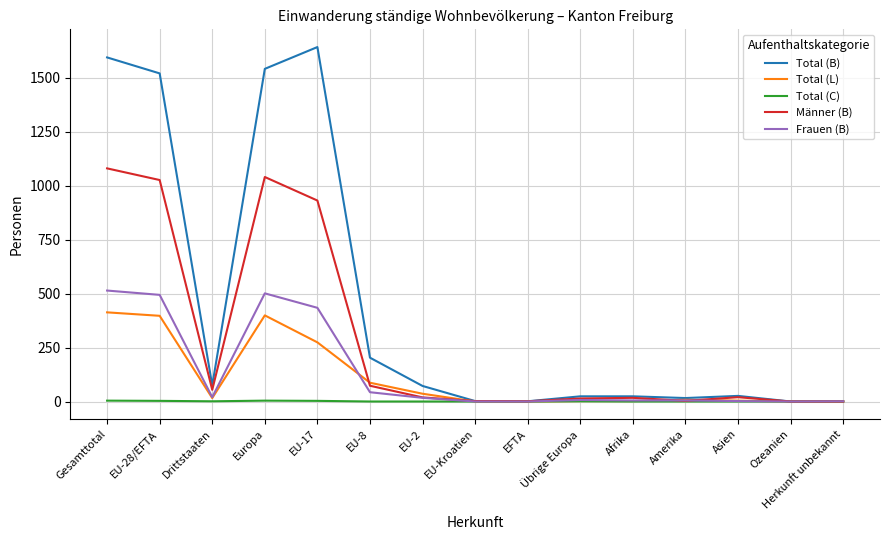

What is the greatest value displayed?

1642